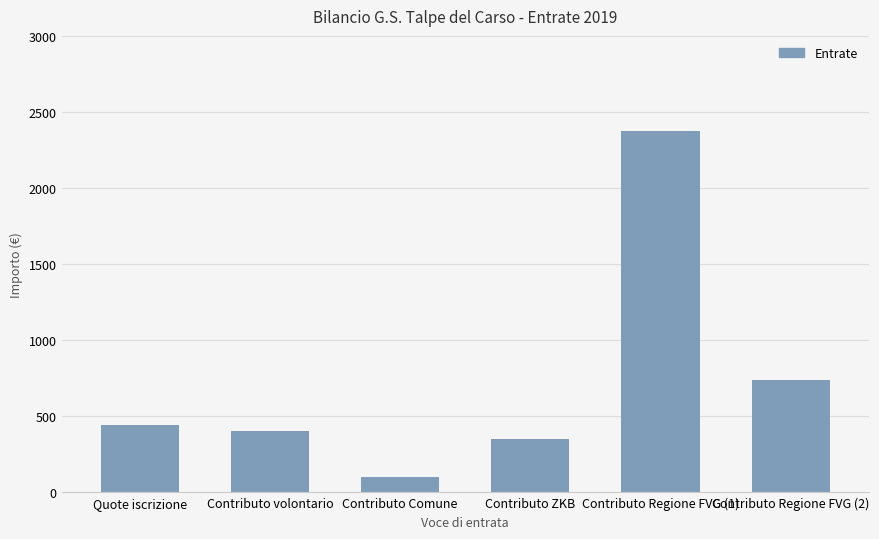

What is the change in value from Quote iscrizione to Contributo ZKB?

-92.0